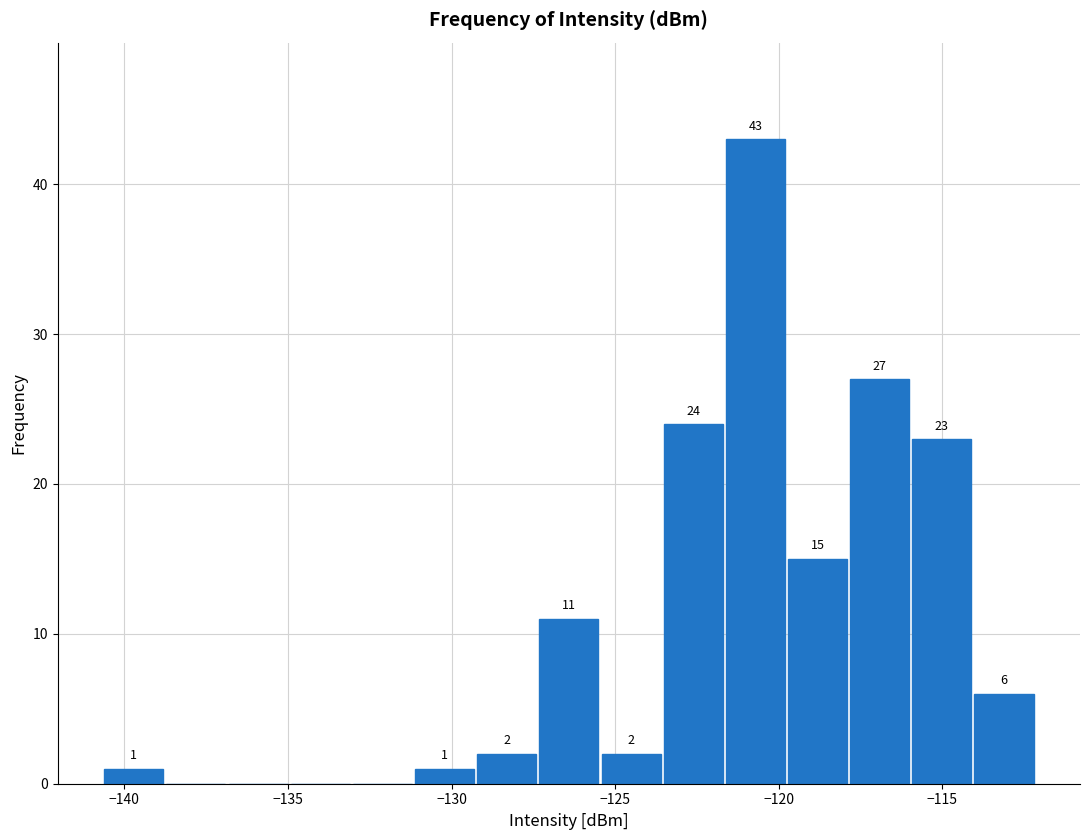

Read against the x-axis, roughly where is the centre of the tallest bar?

-120.5